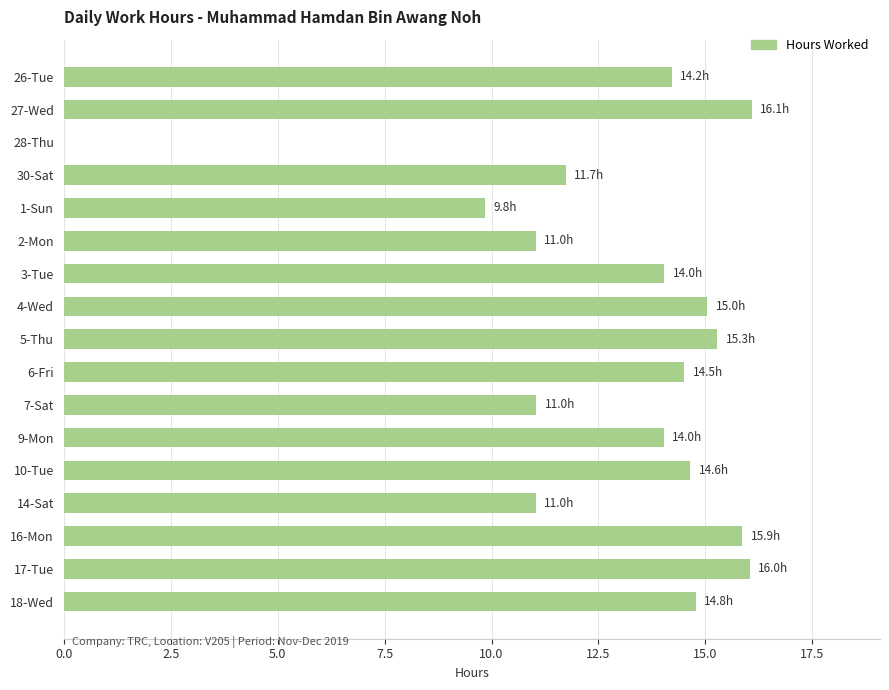

Approximately how many times larger is the value at 4-Wed compared to 17-Tue?

0.9